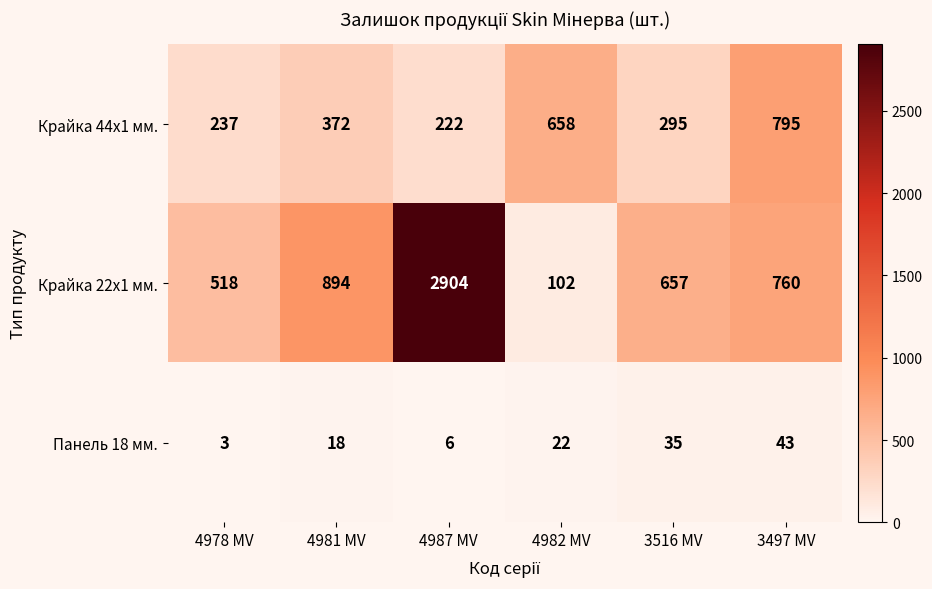

Reading left to right, transcribe all the data shown in this chart.

Крайка 44x1 мм.: 4978 MV=237	4981 MV=372	4987 MV=222	4982 MV=658	3516 MV=295	3497 MV=795
Крайка 22x1 мм.: 4978 MV=518	4981 MV=894	4987 MV=2904	4982 MV=102	3516 MV=657	3497 MV=760
Панель 18 мм.: 4978 MV=3	4981 MV=18	4987 MV=6	4982 MV=22	3516 MV=35	3497 MV=43